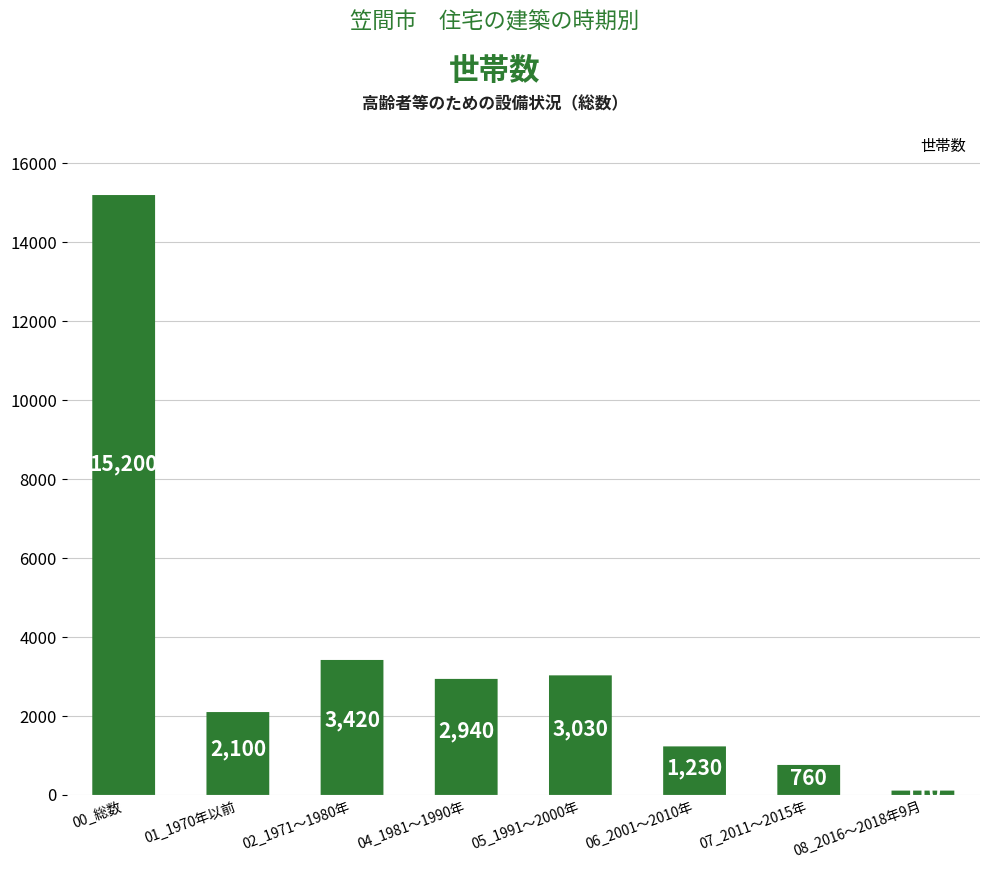

What is the sum of the values at 08_2016～2018年9月 and 07_2011～2015年?

870